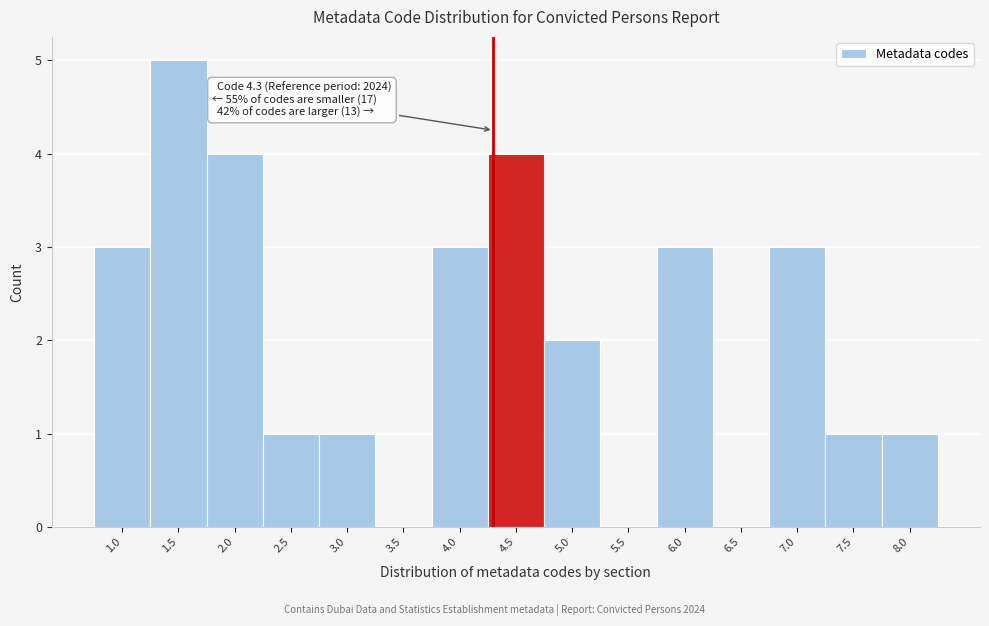

Over which range of the x-axis is the bar tallest?

1.25 to 1.75